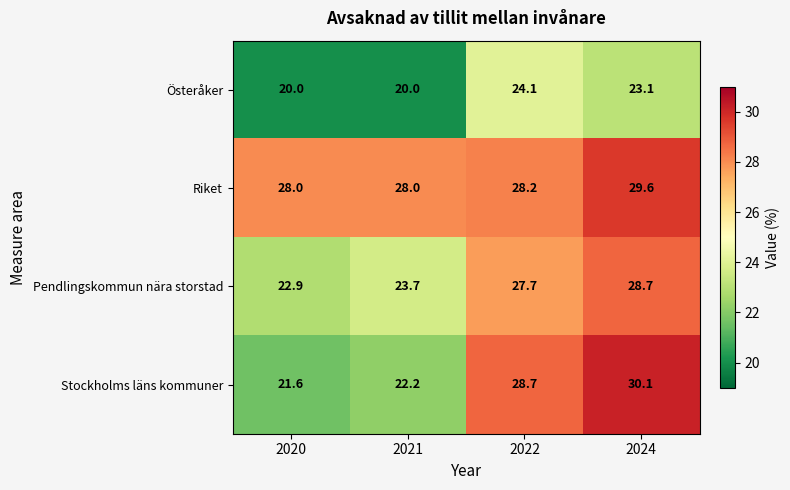

Reading left to right, transcribe all the data shown in this chart.

Österåker: 20.0	20.0	24.1	23.1
Riket: 28.0	28.0	28.2	29.6
Pendlingskommun nära storstad: 22.9	23.7	27.7	28.7
Stockholms läns kommuner: 21.6	22.2	28.7	30.1